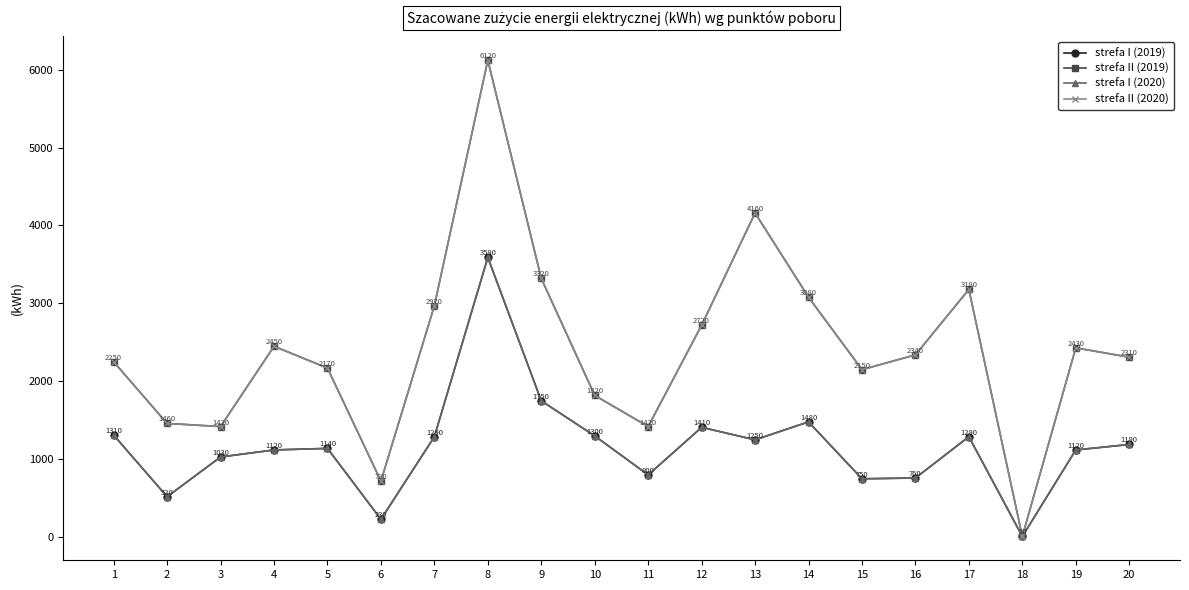

Is this an area chart (filled region under the line)?

No